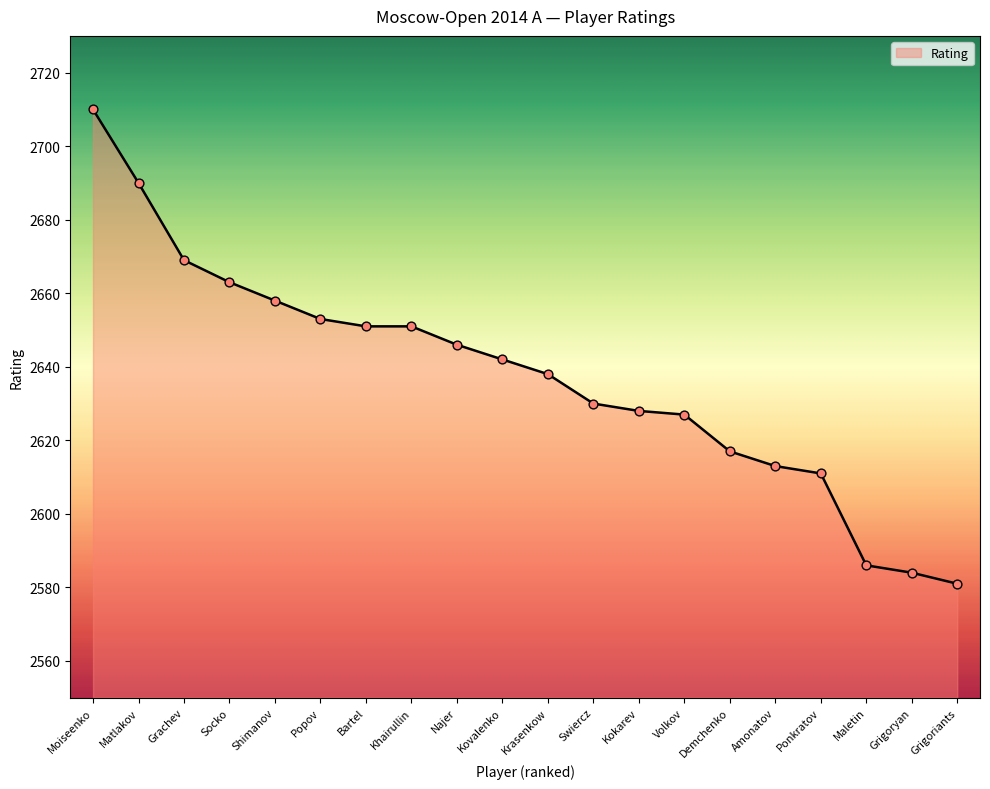

Approximately how many times larger is the value at Amonatov compared to Maletin?

1.0